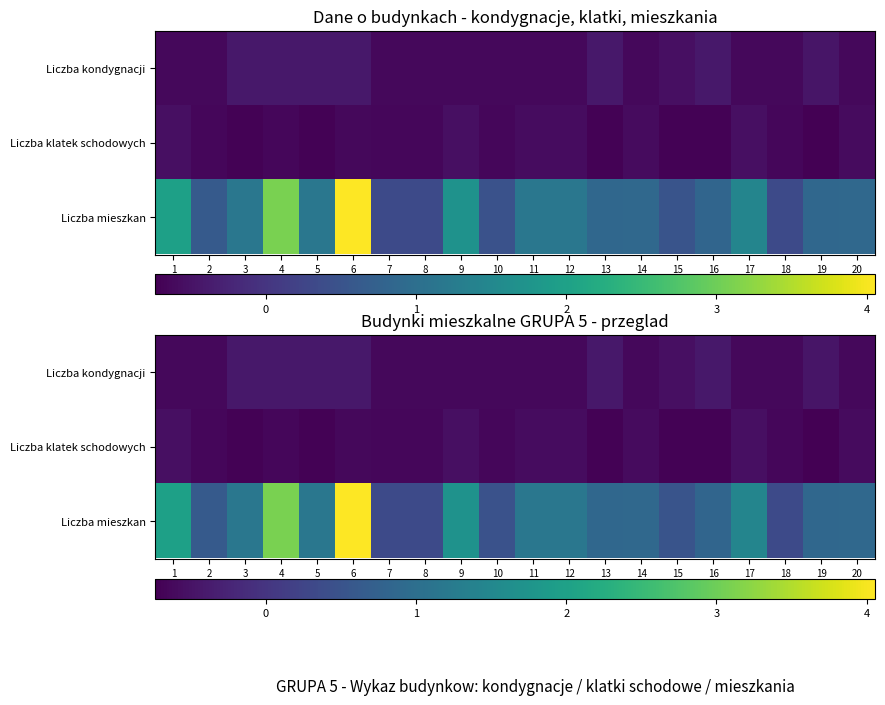

True or false: Liczba kondygnacji has a value of -0.6 at 20.

True